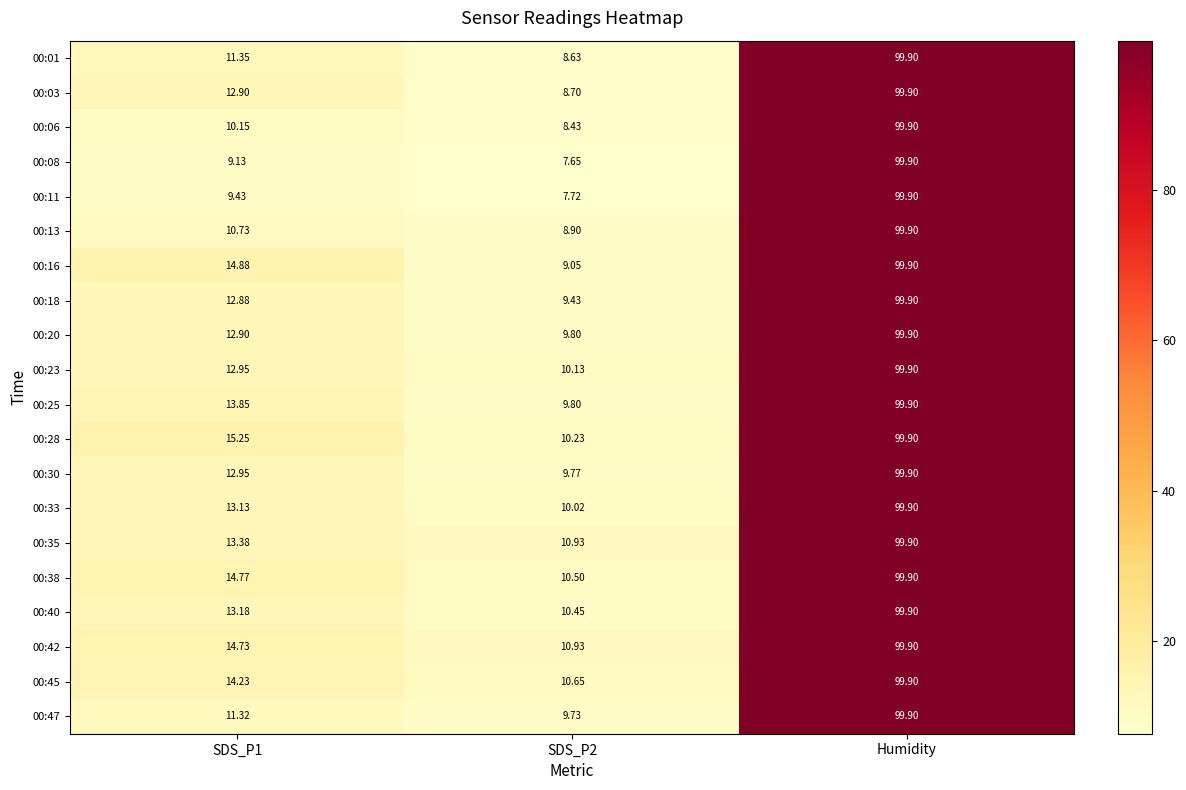

Which category has the highest value across all series?

Humidity